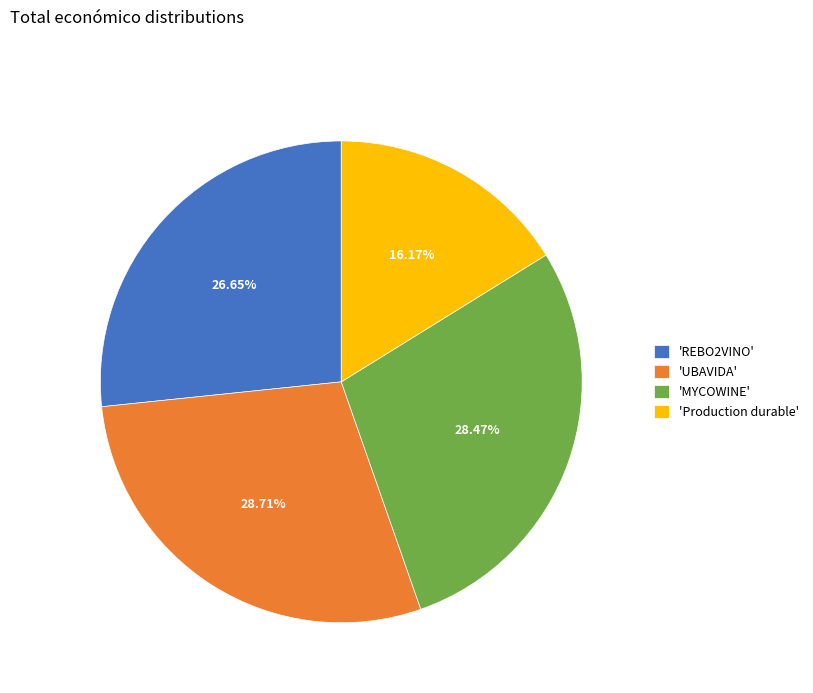

Count the number of slices in the pie.

4